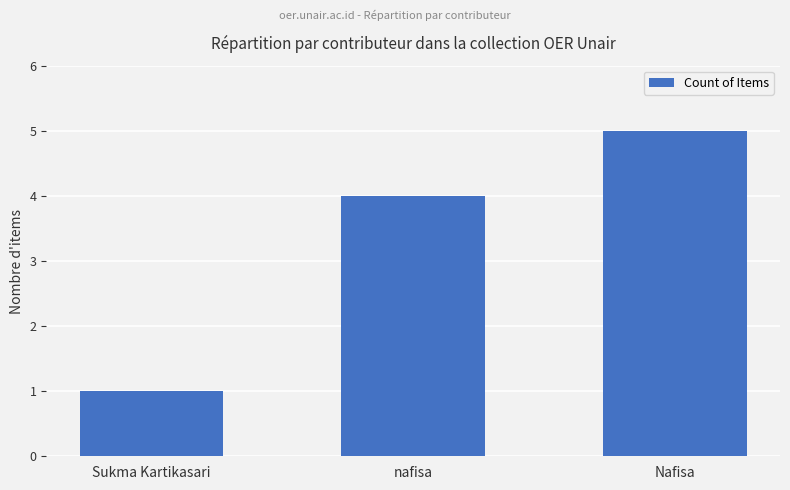

Reading right to left, extract all data points from this chart.

5	4	1